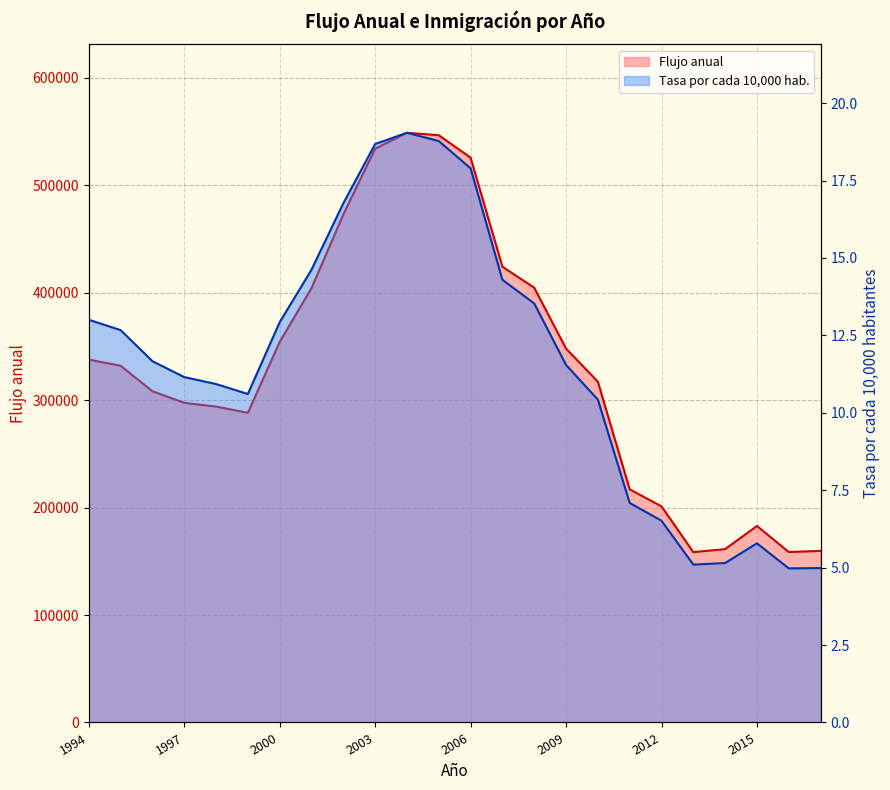

How many data points in Flujo anual are above 332085?

12